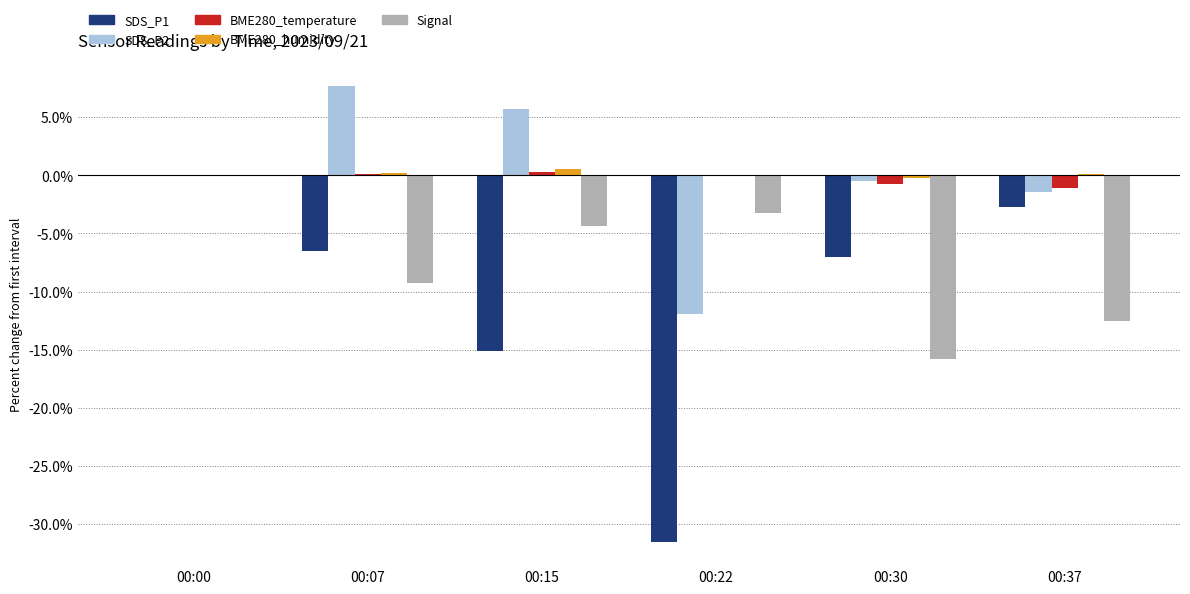

What is the greatest value displayed?

7.7